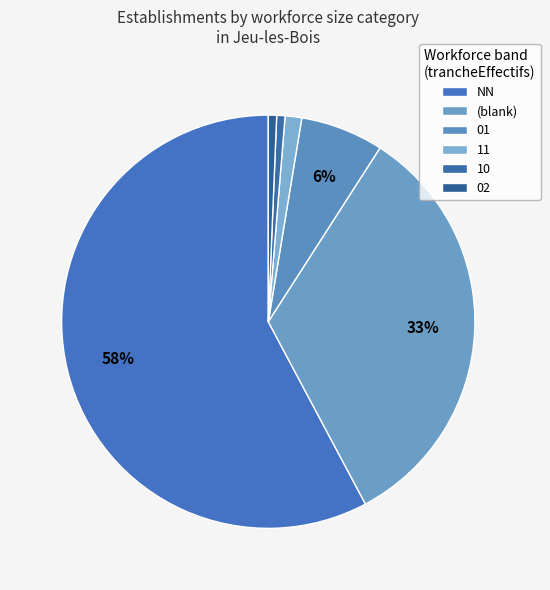

Count the number of slices in the pie.

6